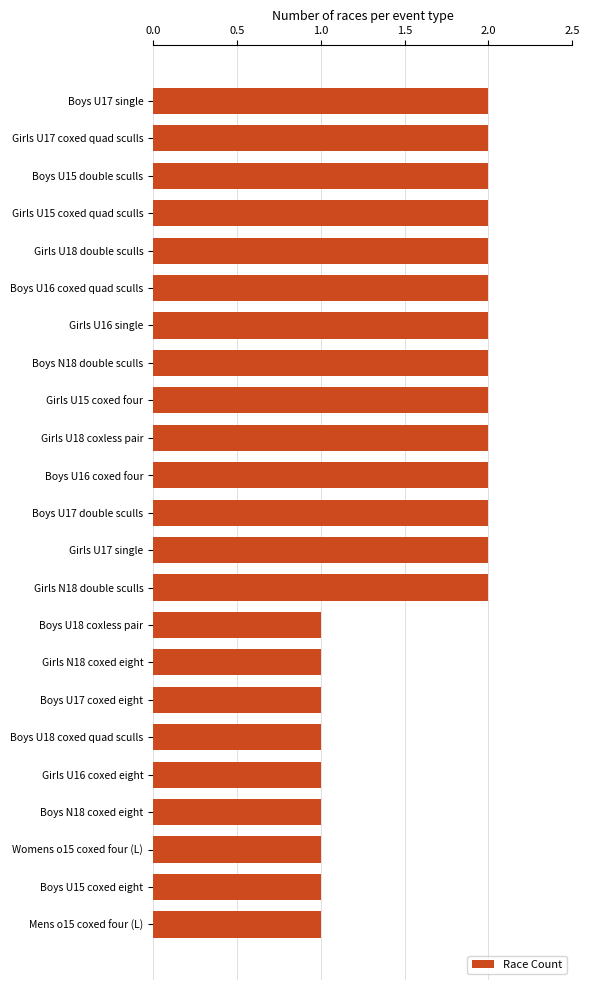

What is the ratio of the value at Girls U18 coxless pair to the value at Girls U16 single?

1.0